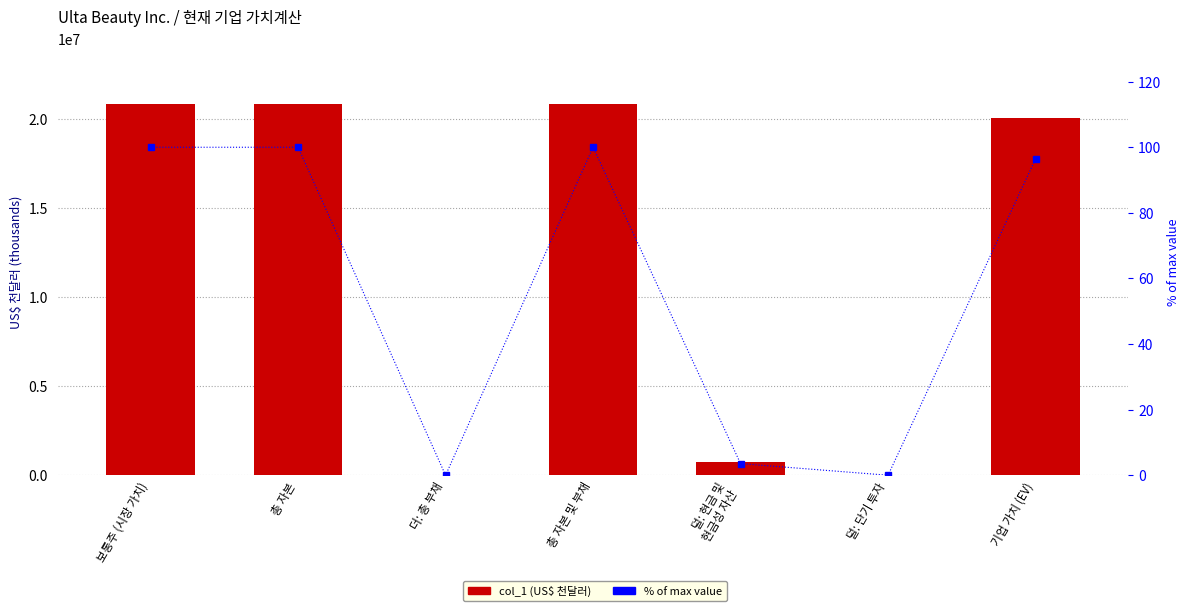

Reading right to left, extract all data points from this chart.

col_1 (US$ 천달러): 20073042.0	0.0	737877.0	20810919.0	0.0	20810919.0	20810919.0
% of max value: 96.5	0.0	3.5	100.0	0.0	100.0	100.0